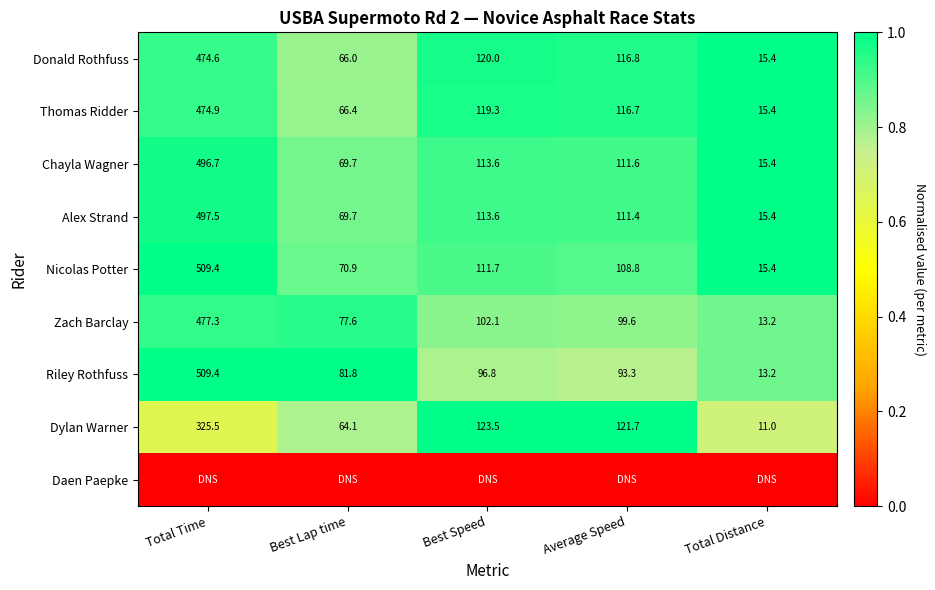

Read the Riley Rothfuss value at Average Speed.

93.3